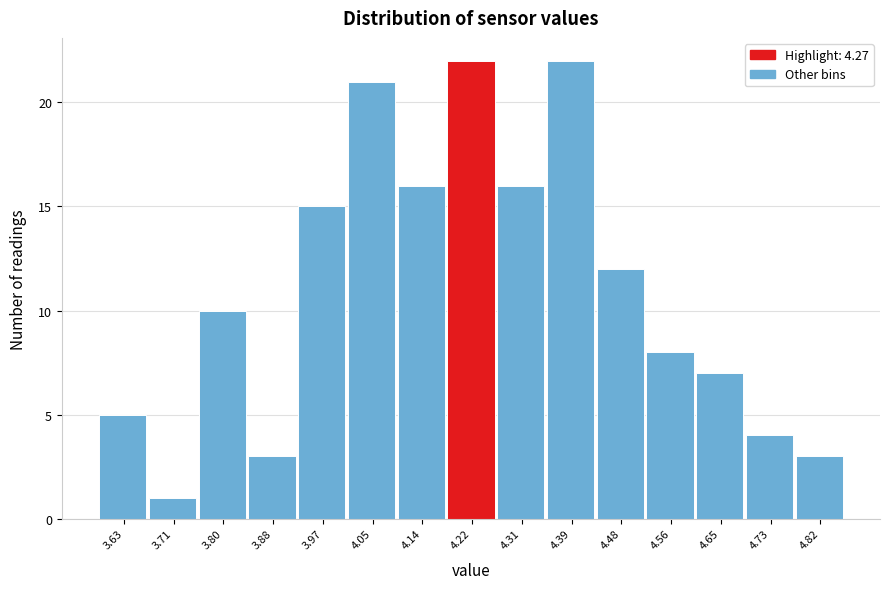

Reading left to right, transcribe all the data shown in this chart.

5	1	10	3	15	21	16	22	16	22	12	8	7	4	3